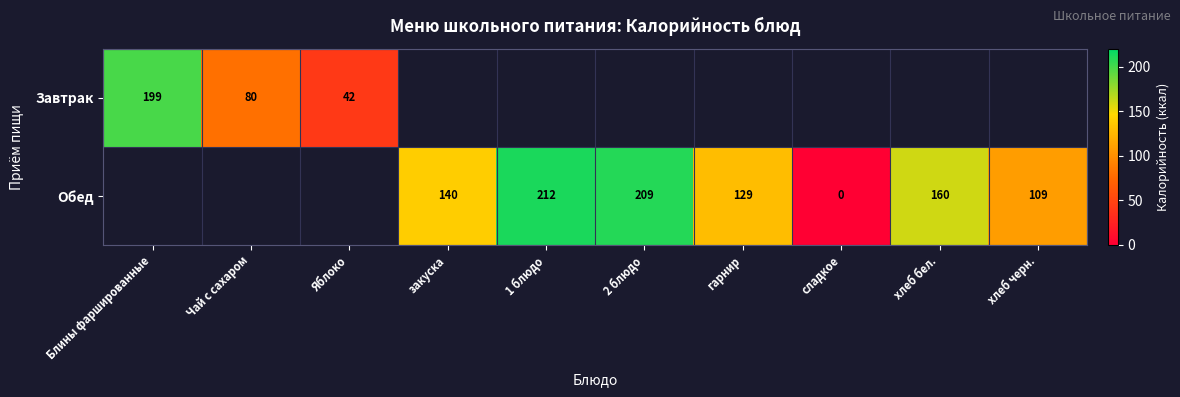

True or false: Обед has a value of 109 at хлеб черн..

True